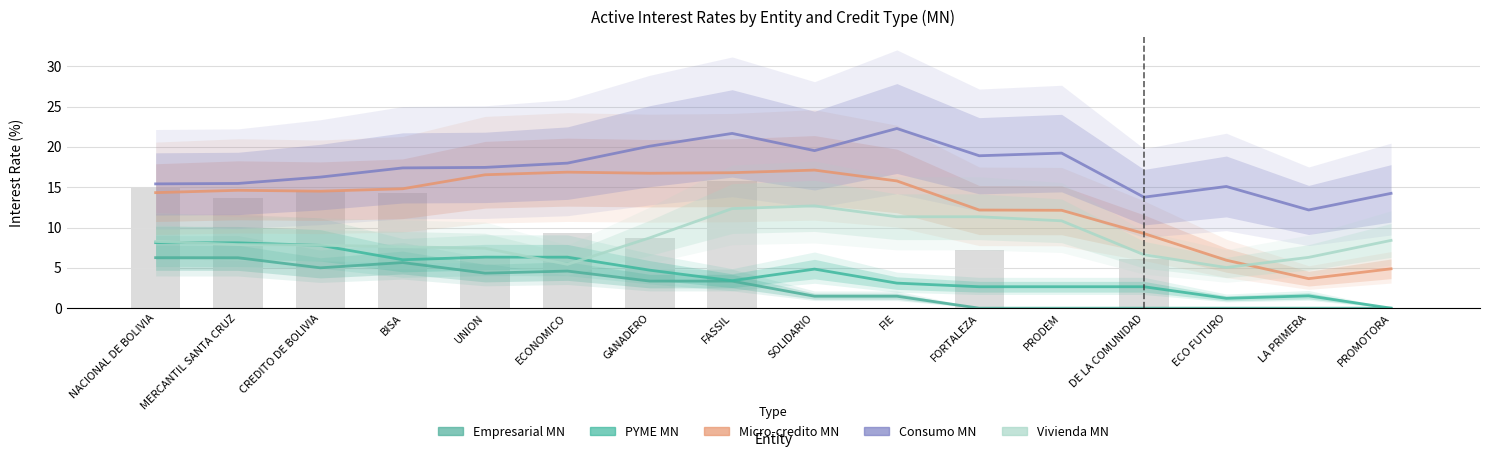

What is the label of the 9th bar from the right?

FASSIL